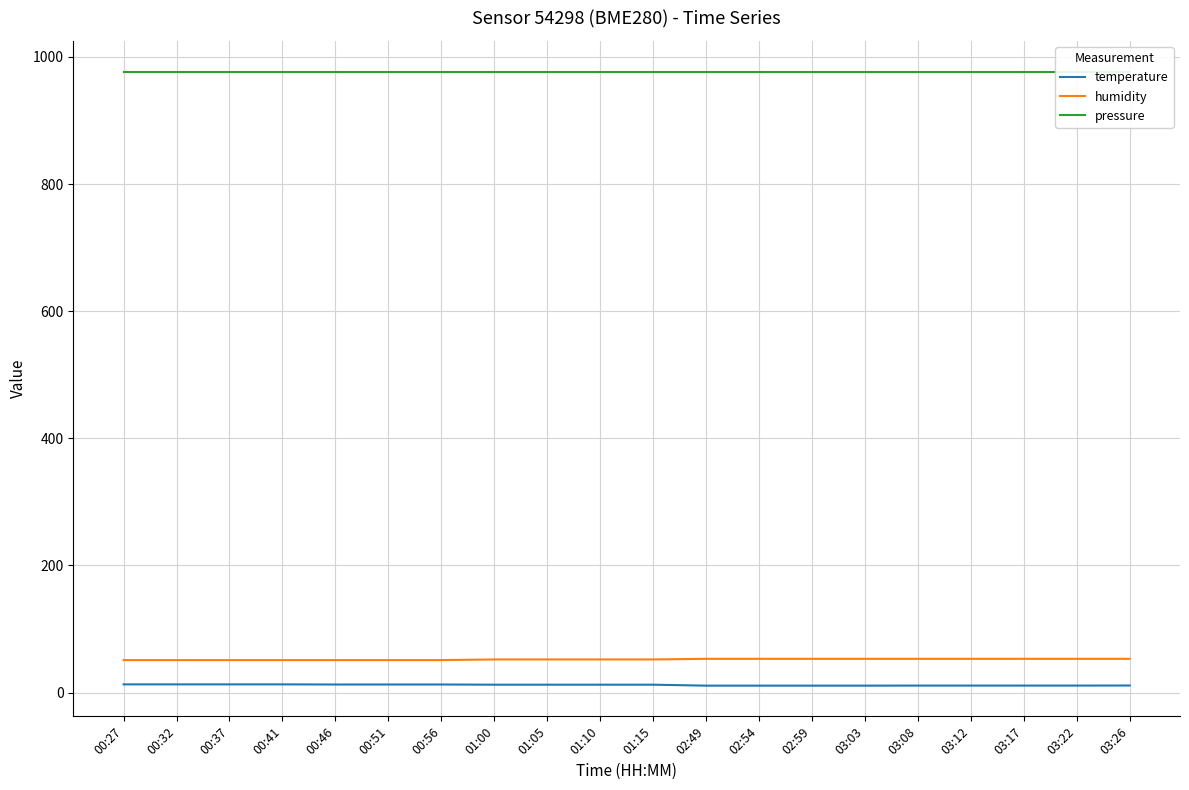

At which label does pressure reach its peak?

00:27